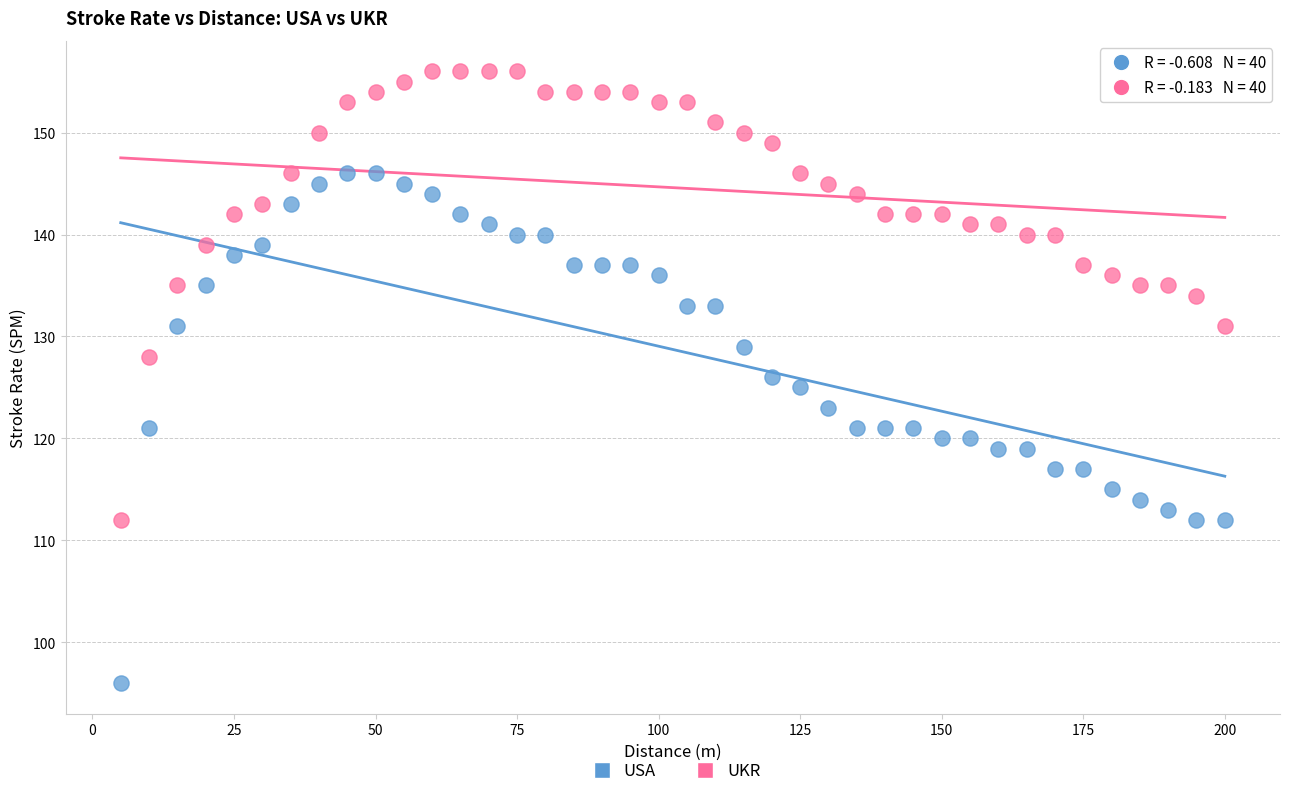

Which series contains the lowest Y value?

USA